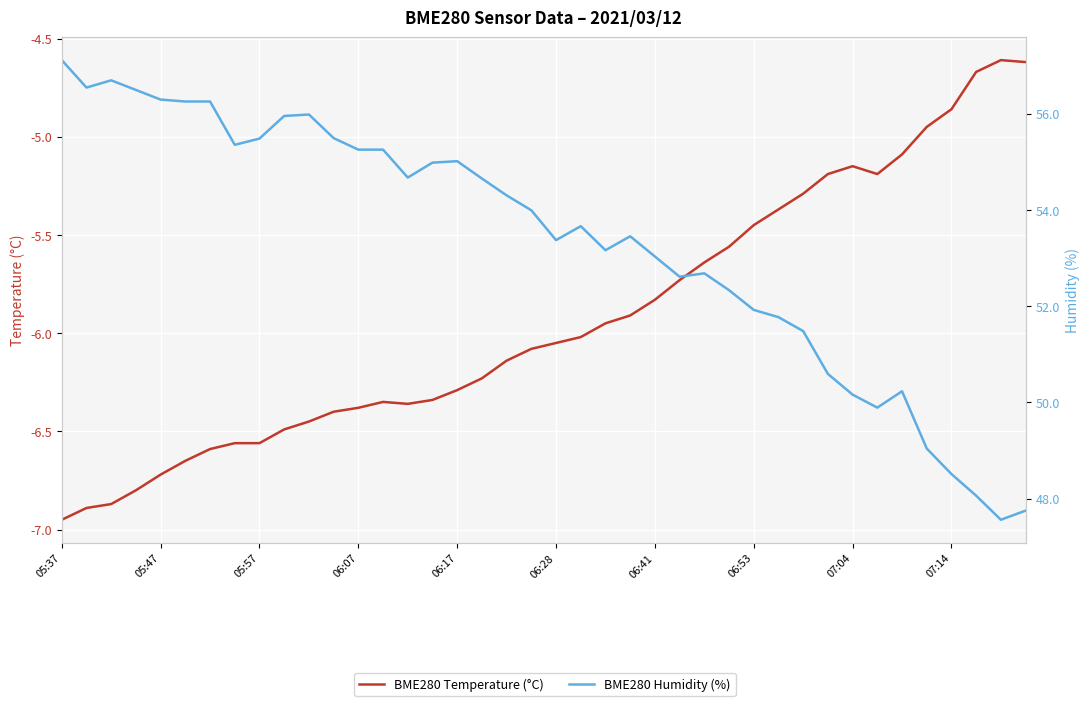

Where does the BME280 Temperature (°C) series first go above -6?

22